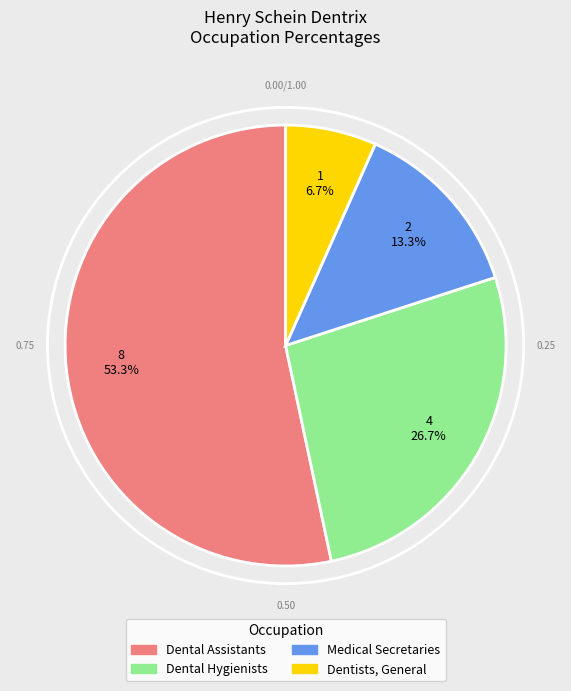

What is the majority slice?

Dental Assistants